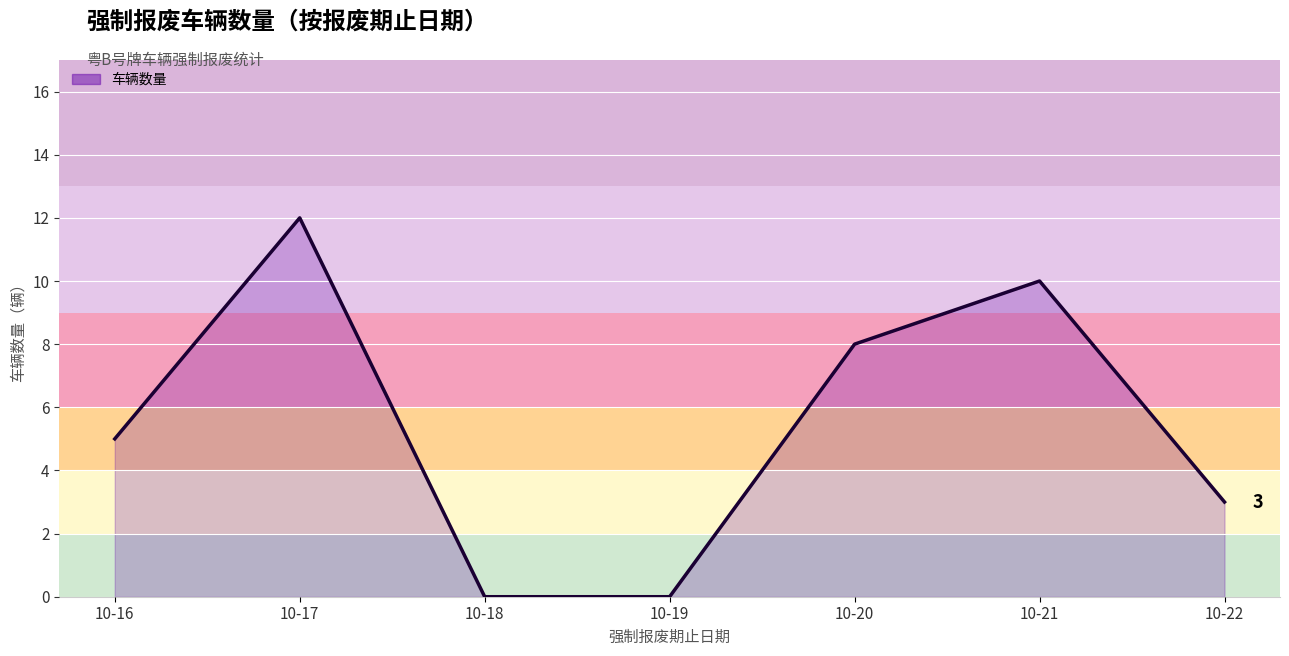

Where is the first local maximum?

10-17